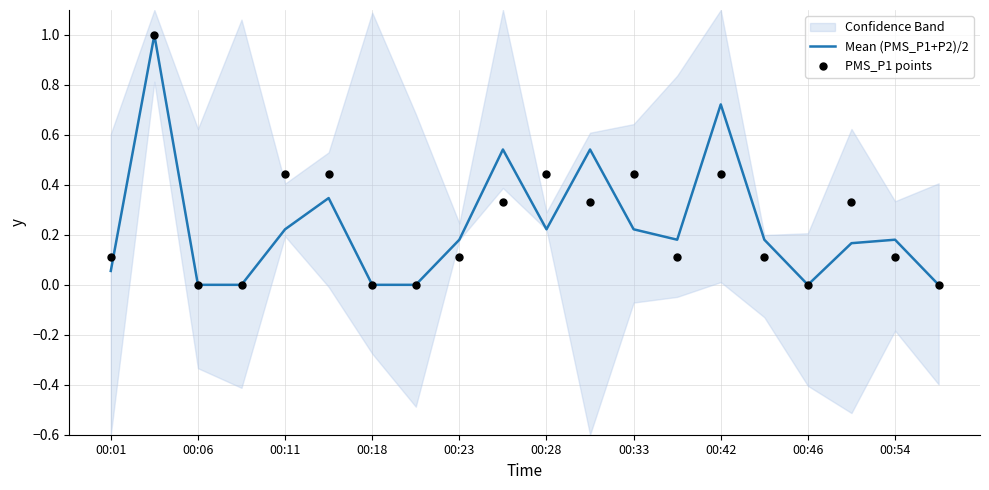

Which series contains the highest Y value?

Mean (PMS_P1+P2)/2